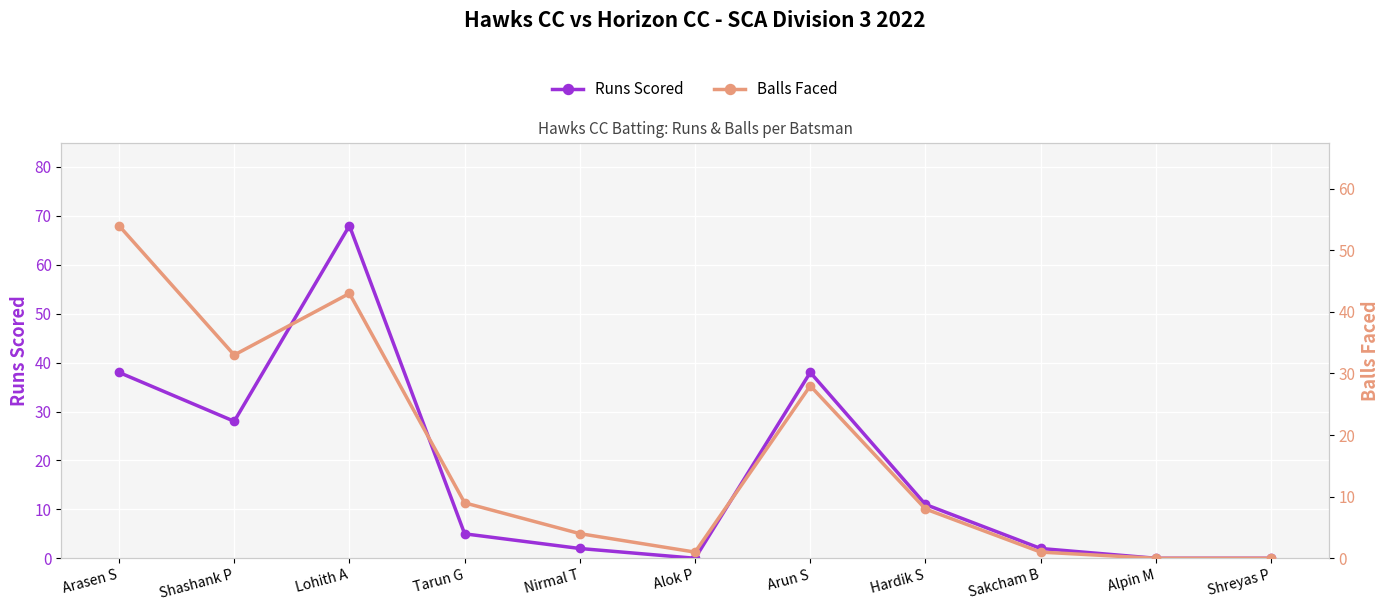

What is the approximate value of Balls Faced at Tarun G?

9